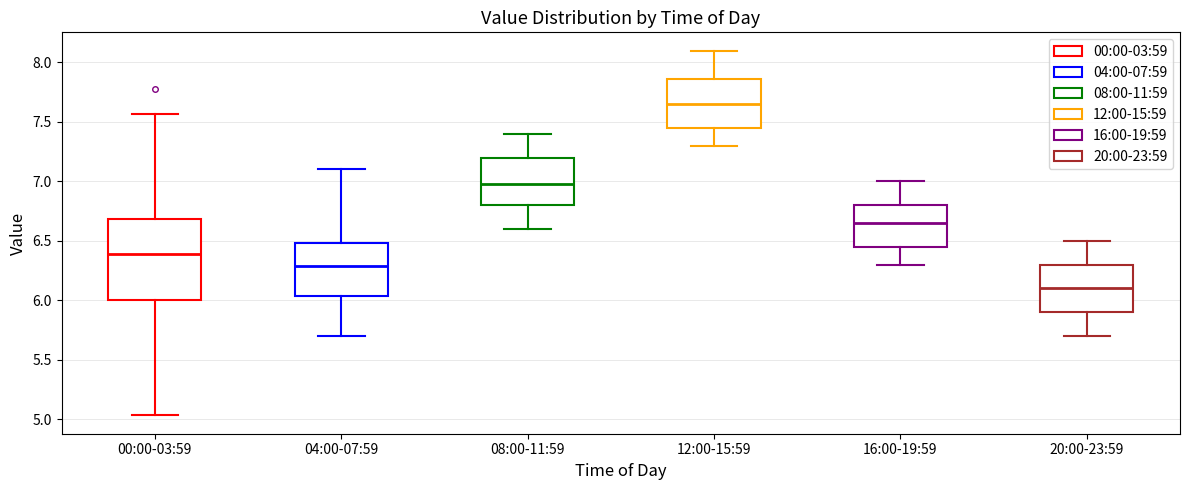

Which box is the tallest, from its lower edge to its upper edge?

00:00-03:59